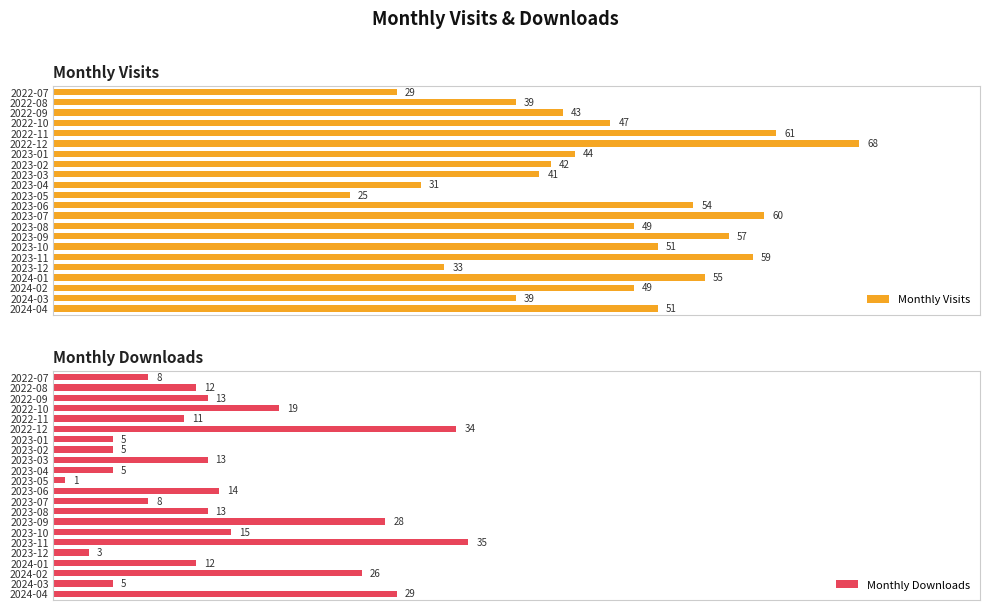

What is the difference between the second highest and second lowest values in the Monthly Visits series?

32